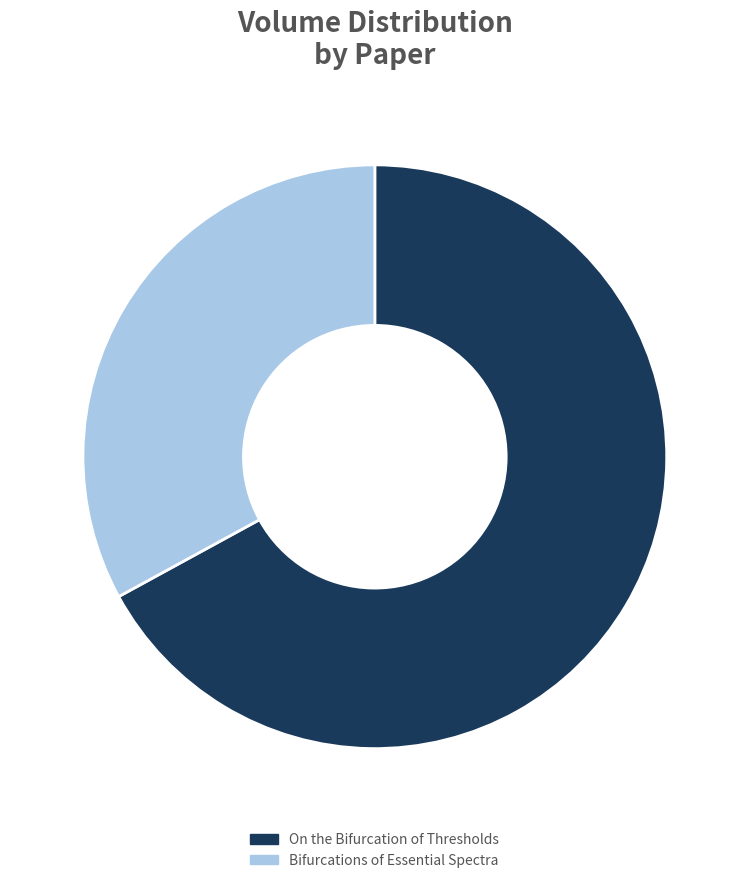

Is the sum of Bifurcations of Essential Spectra and On the Bifurcation of Thresholds greater than half?

Yes